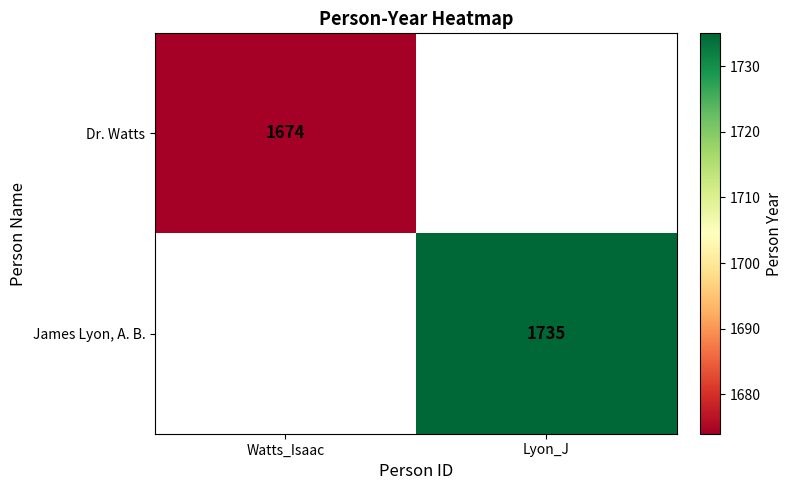

The James Lyon, A. B. series shows 1735 at Lyon_J. True or false?

True